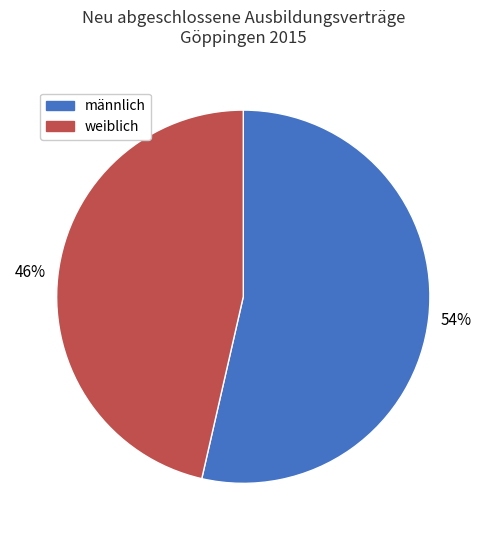

Is there any slice that represents more than half of the pie?

Yes